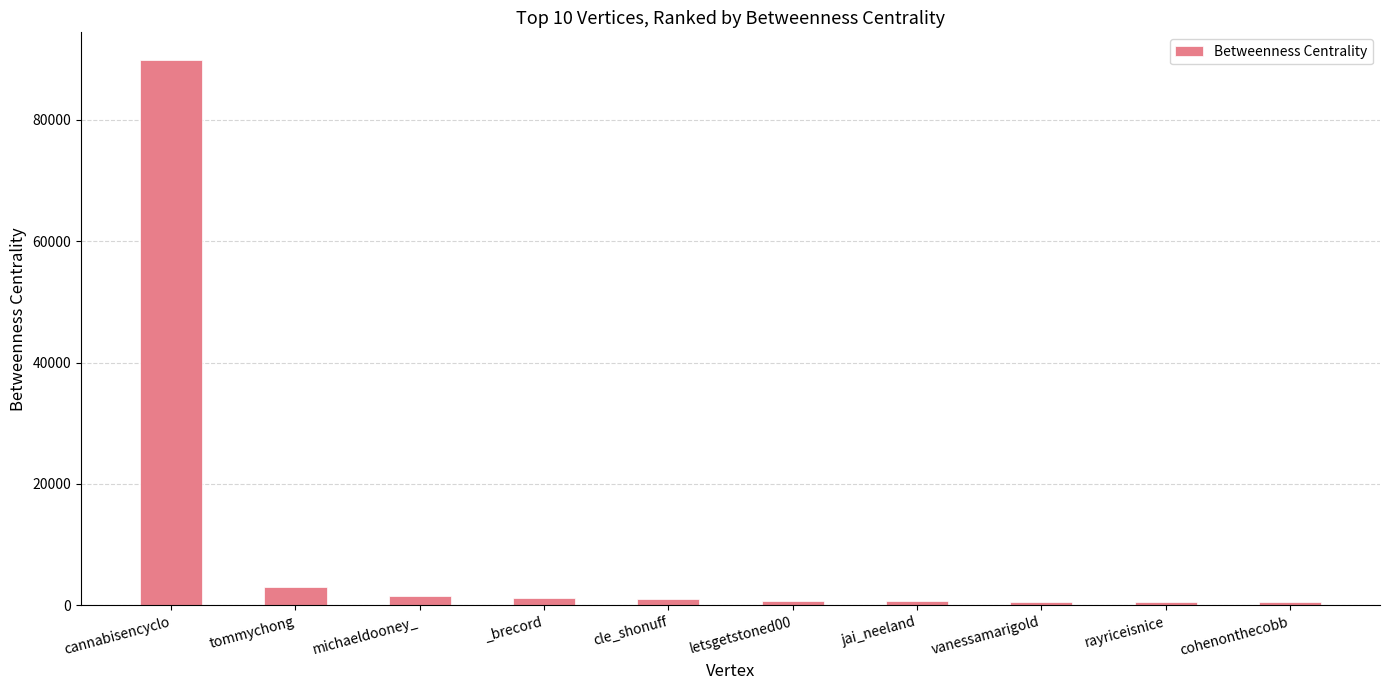

Are the bars horizontal?

No